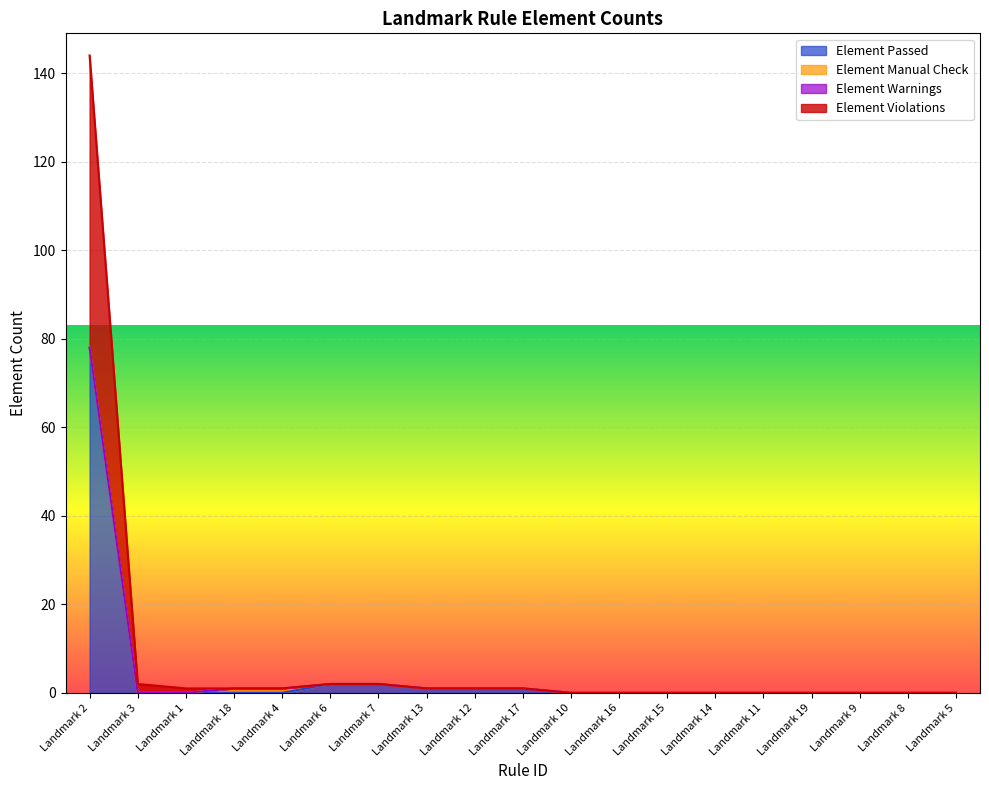

True or false: Element Violations and Element Passed cross at least once.

False